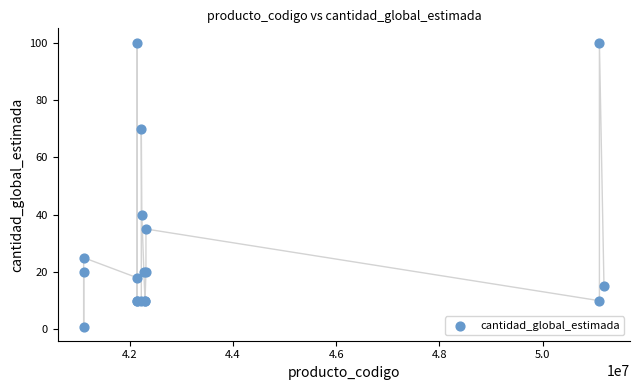

What Y value in the scatter plot is closest to 50?

40